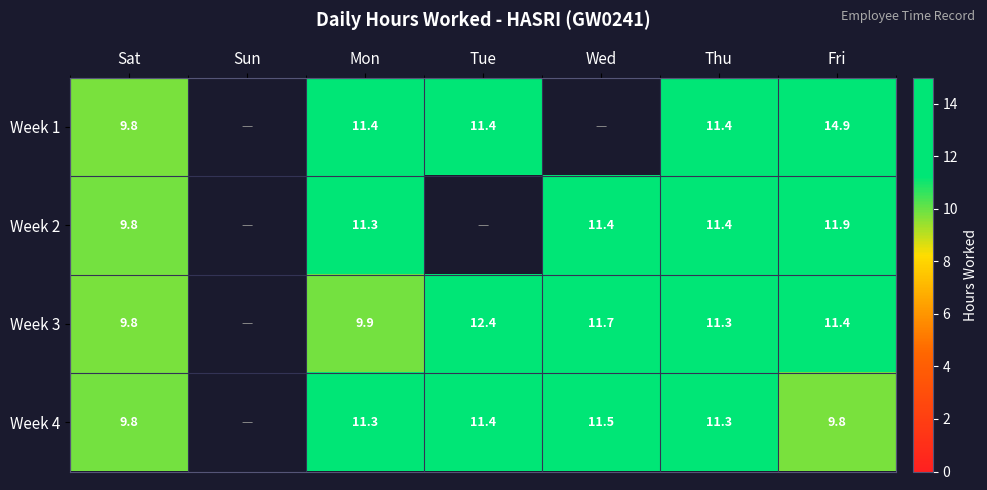

What is the sum of the Week 1 values at Mon and Thu?

22.8